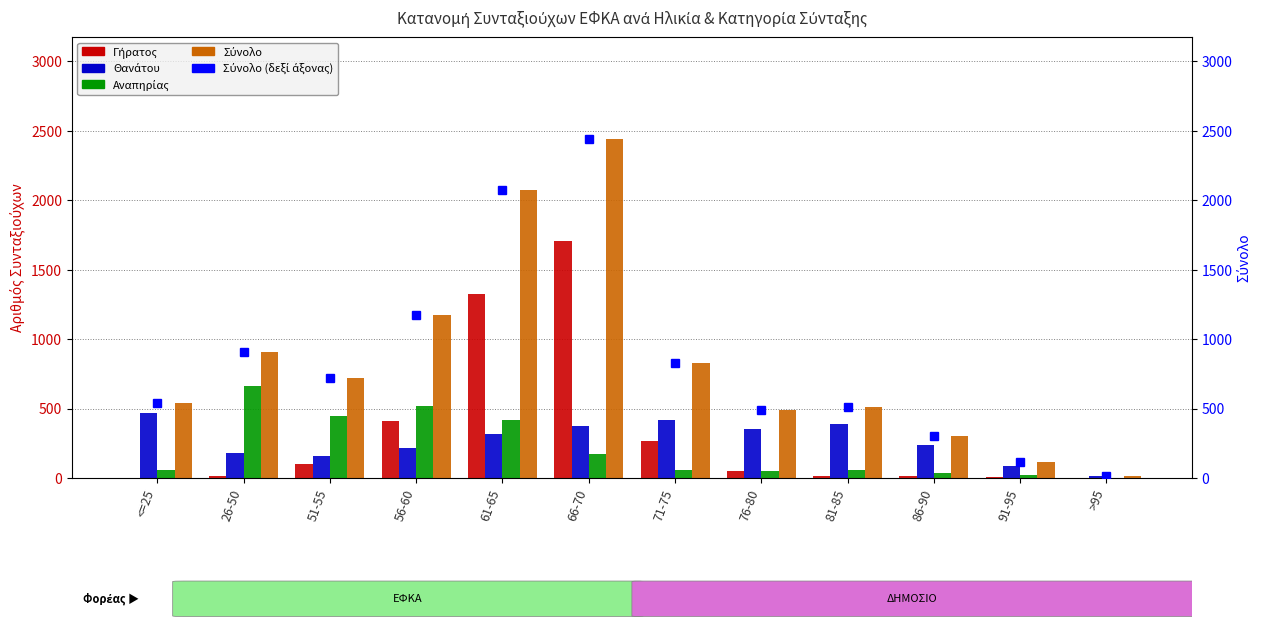

What are all the series names shown in the legend?

Γήρατος, Θανάτου, Αναπηρίας, Σύνολο, Σύνολο (δεξί άξονας)